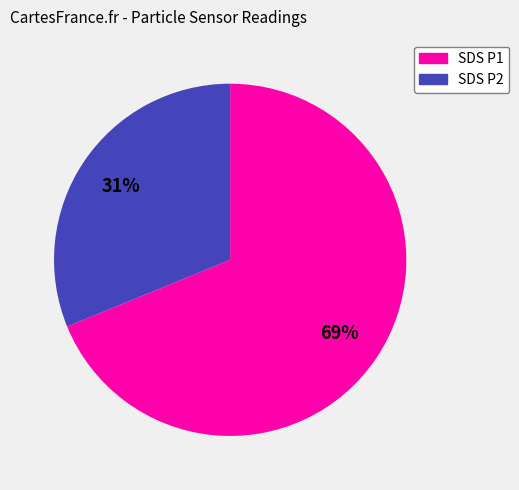

Count the number of slices in the pie.

2